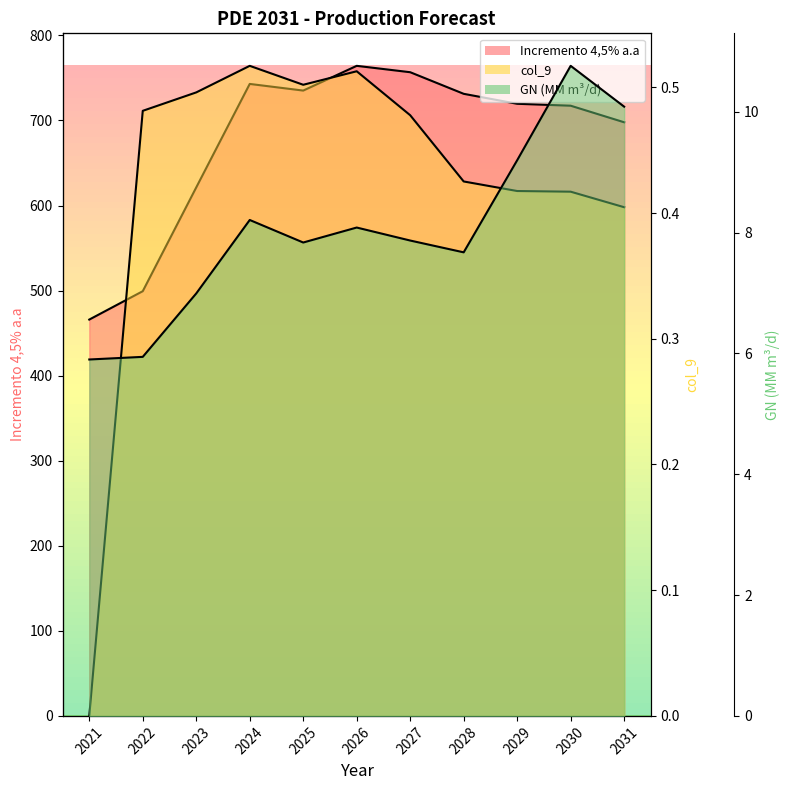

Which series has the largest range (max minus min)?

Incremento 4,5% a.a